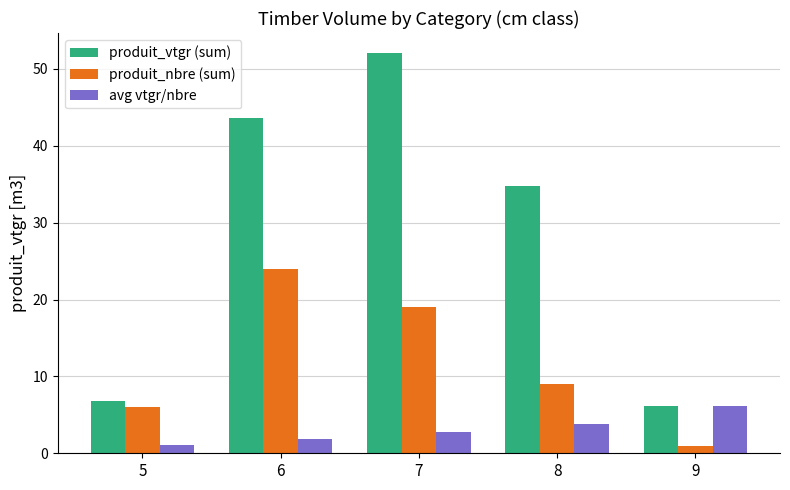

Which series has the largest total across all categories?

produit_vtgr (sum)